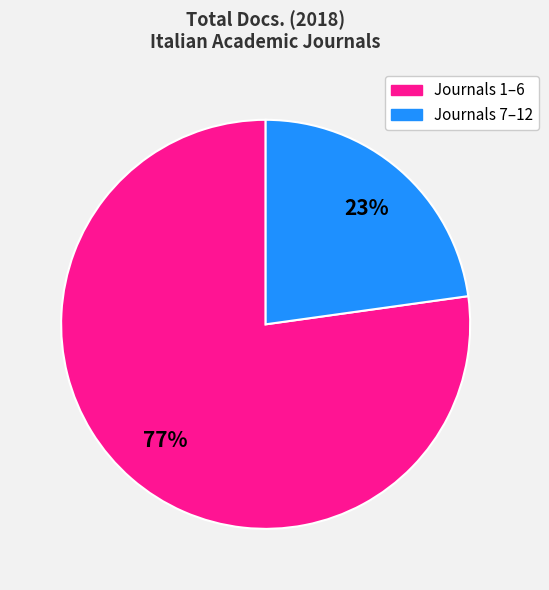

Does any single category account for the majority?

Yes